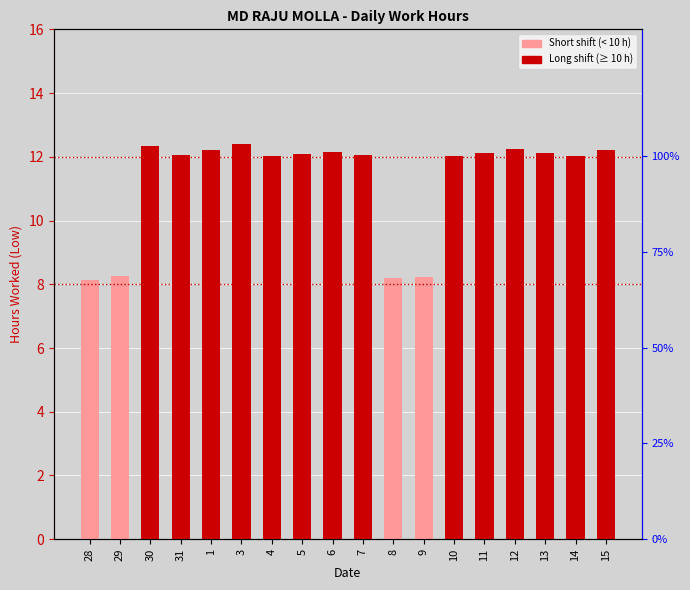

Rank the categories by value from highest to lowest.

3, 30, 12, 1, 15, 6, 11, 13, 5, 31, 7, 10, 14, 4, 29, 9, 8, 28